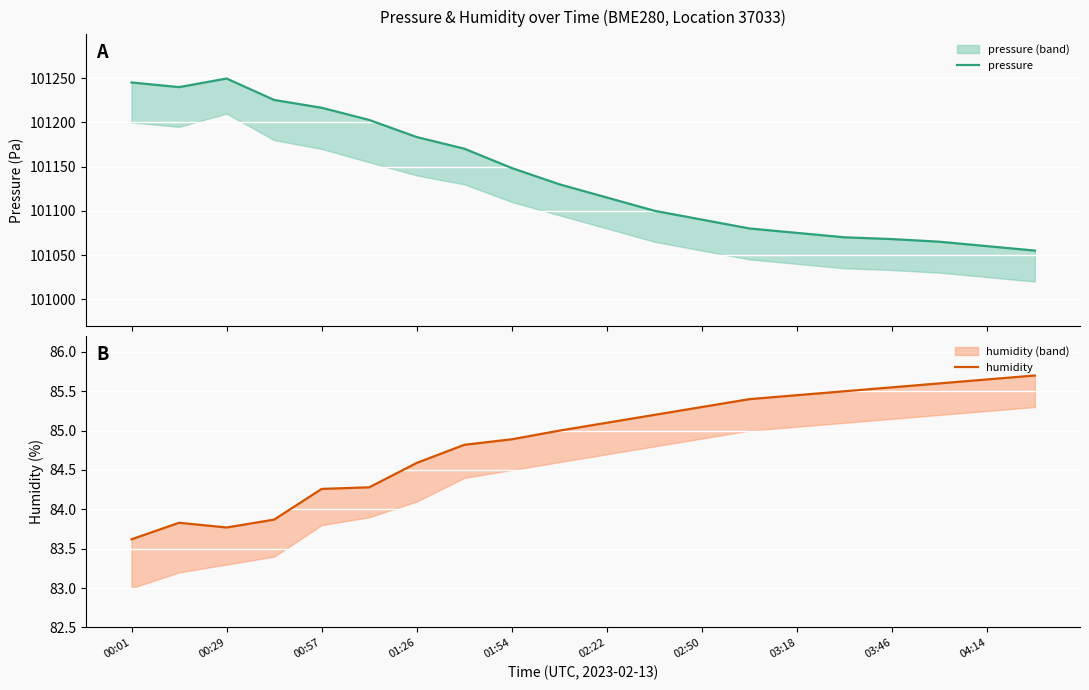

At which label does pressure first exceed 101130?

00:01